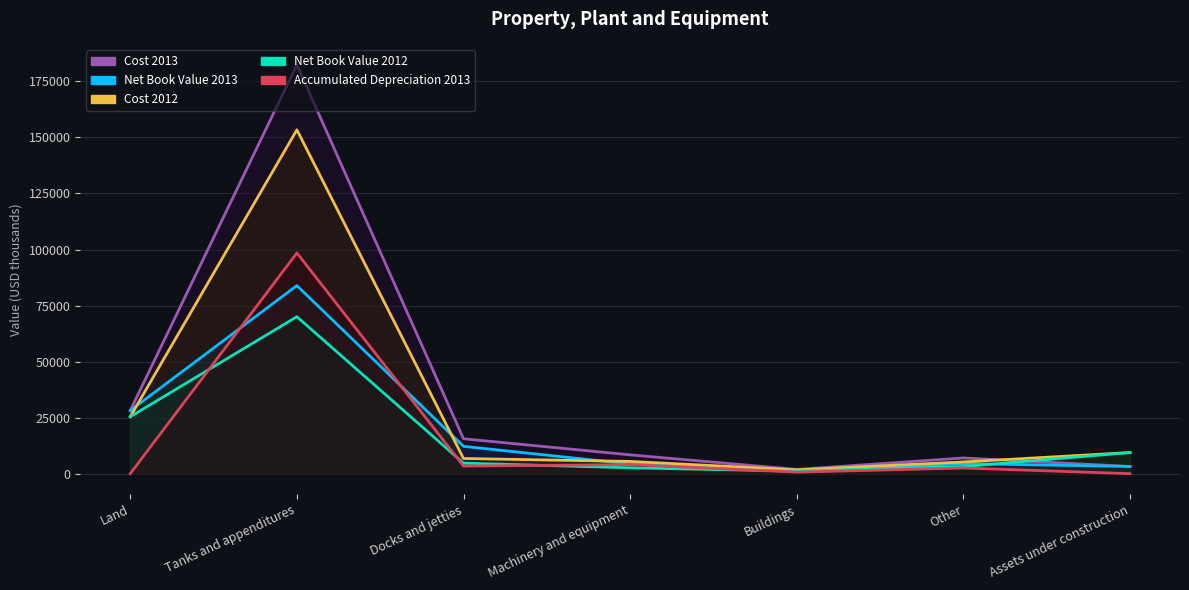

True or false: Accumulated Depreciation 2013 has a value of -42163 at Land.

False